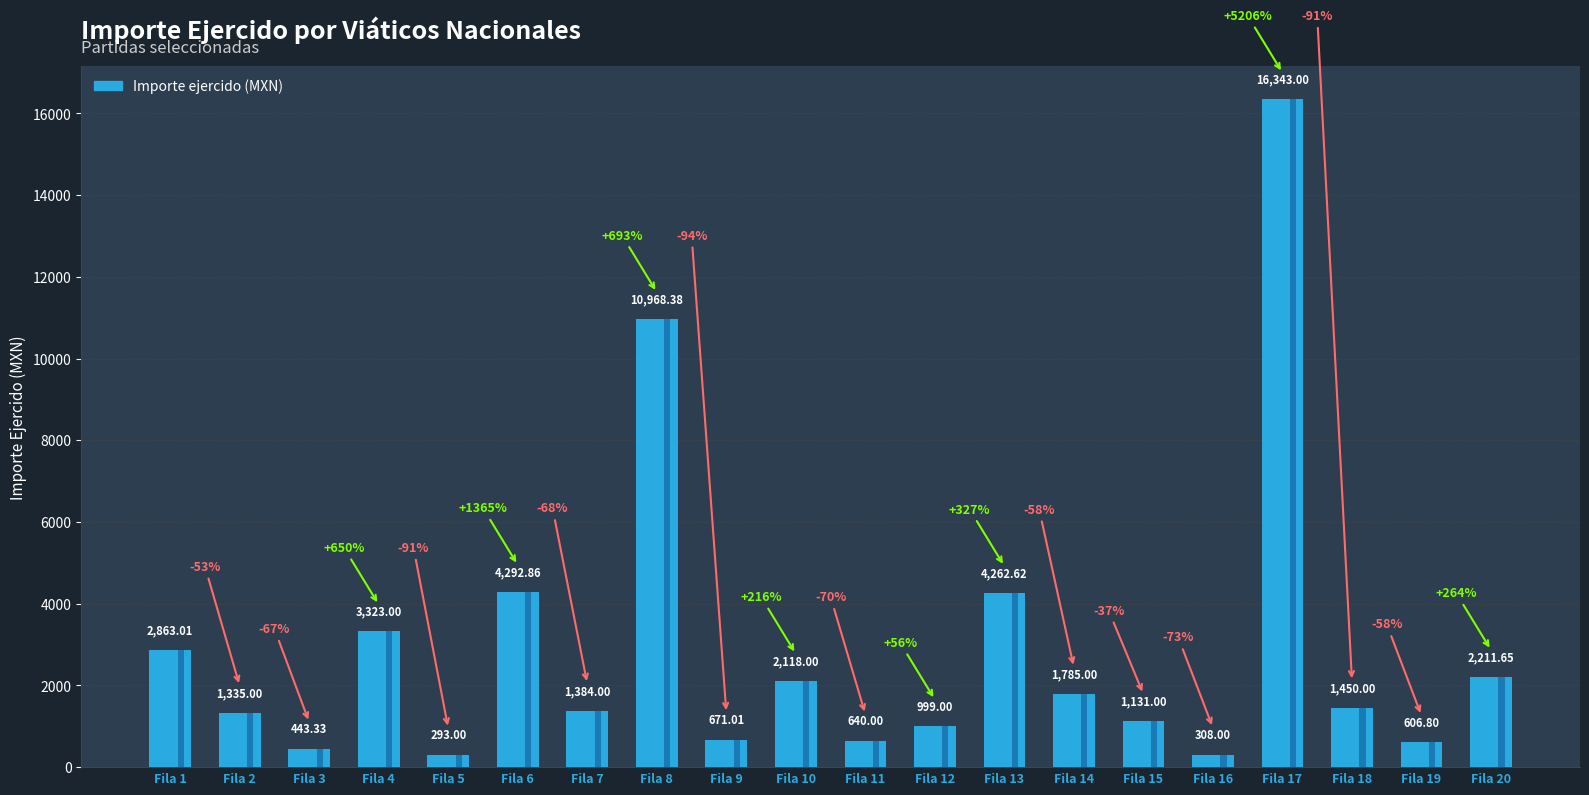

What is the maximum value shown in the chart?

16343.0